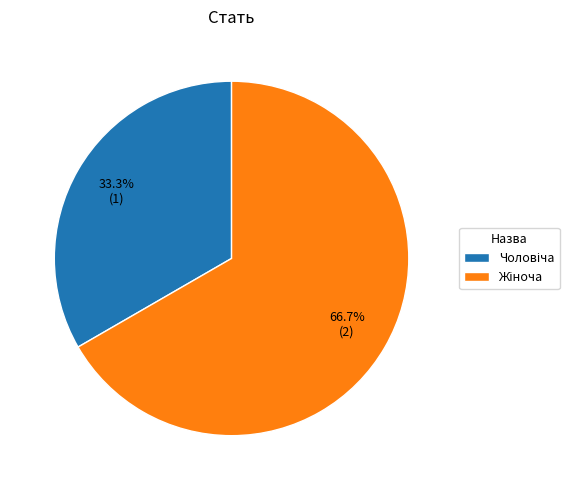

Is there a majority slice in this chart?

Yes